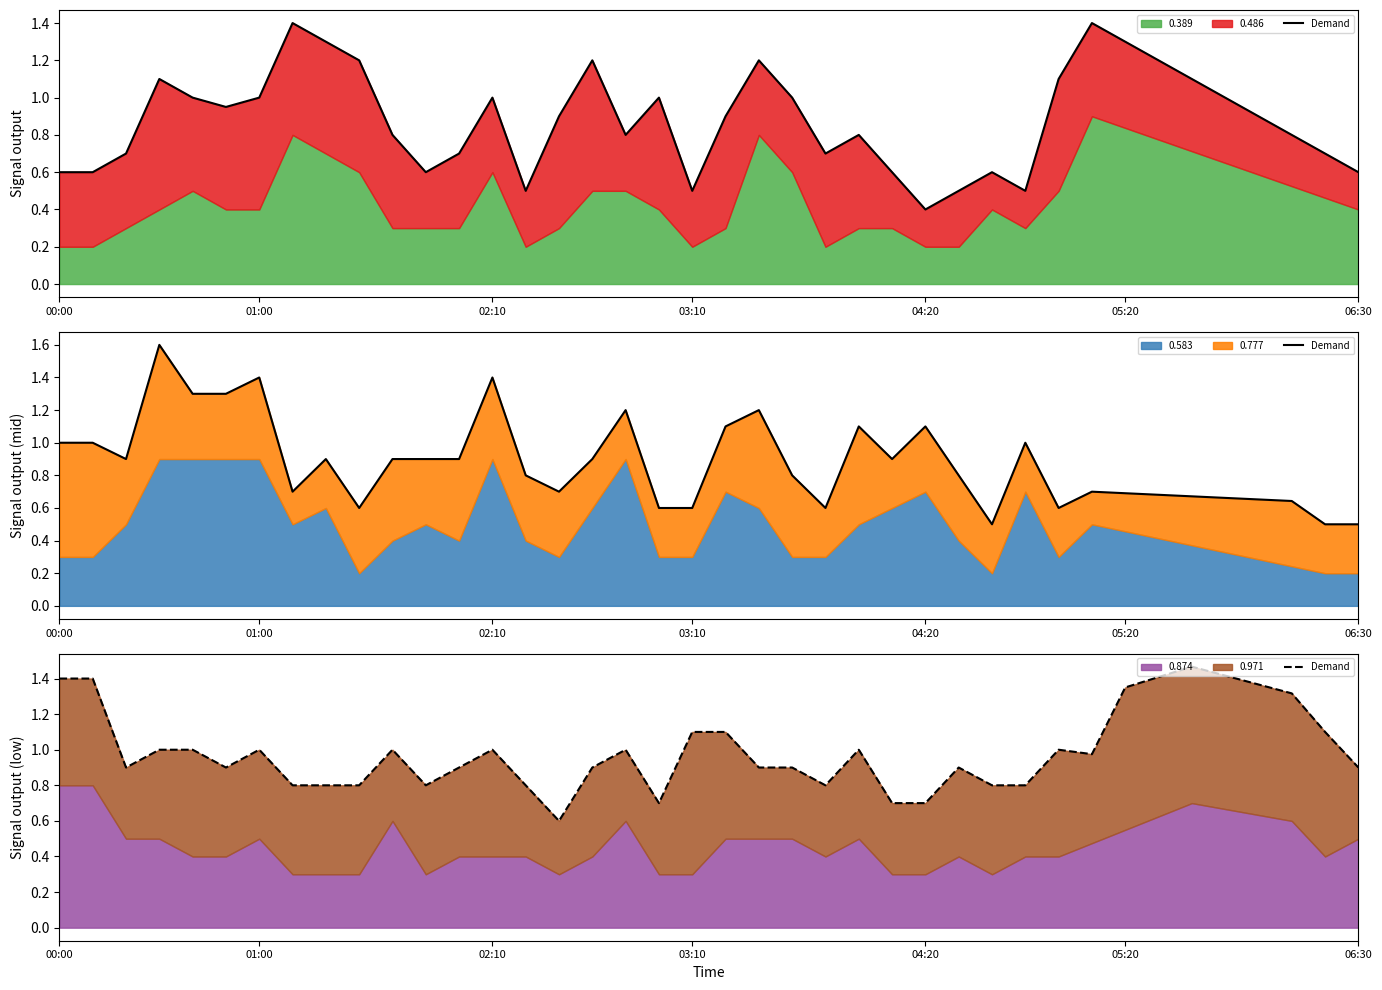

What is the difference between the second highest and minimum values?

0.8